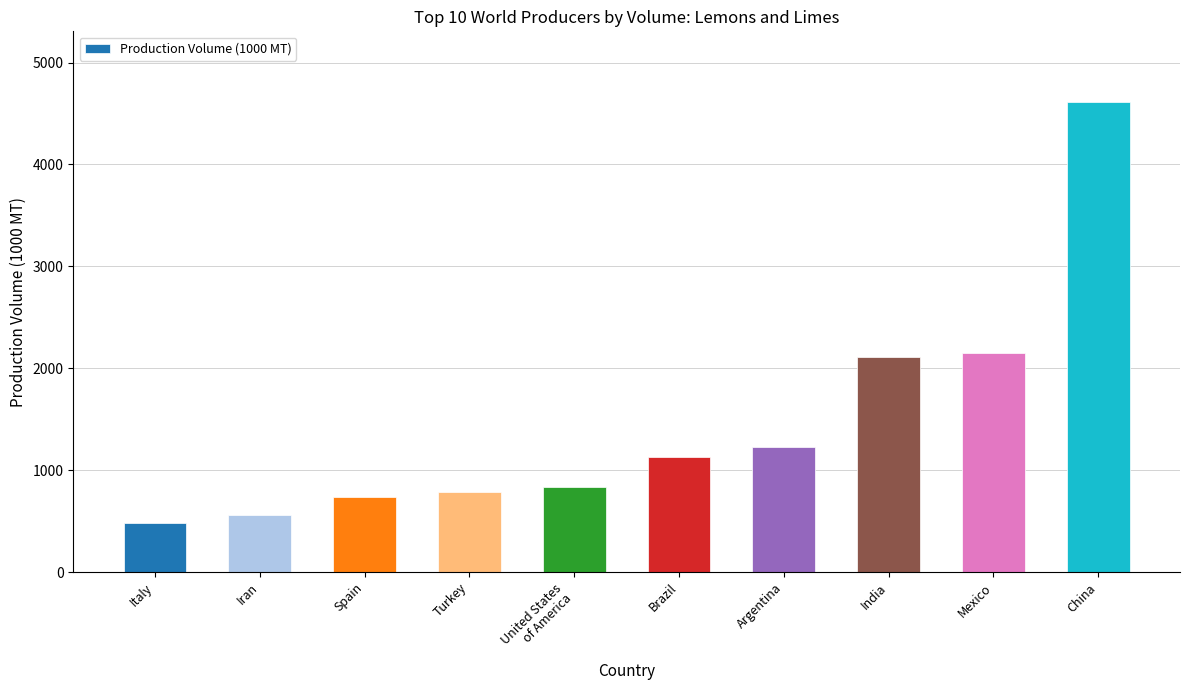

At which category does the chart reach its minimum across all series?

Italy